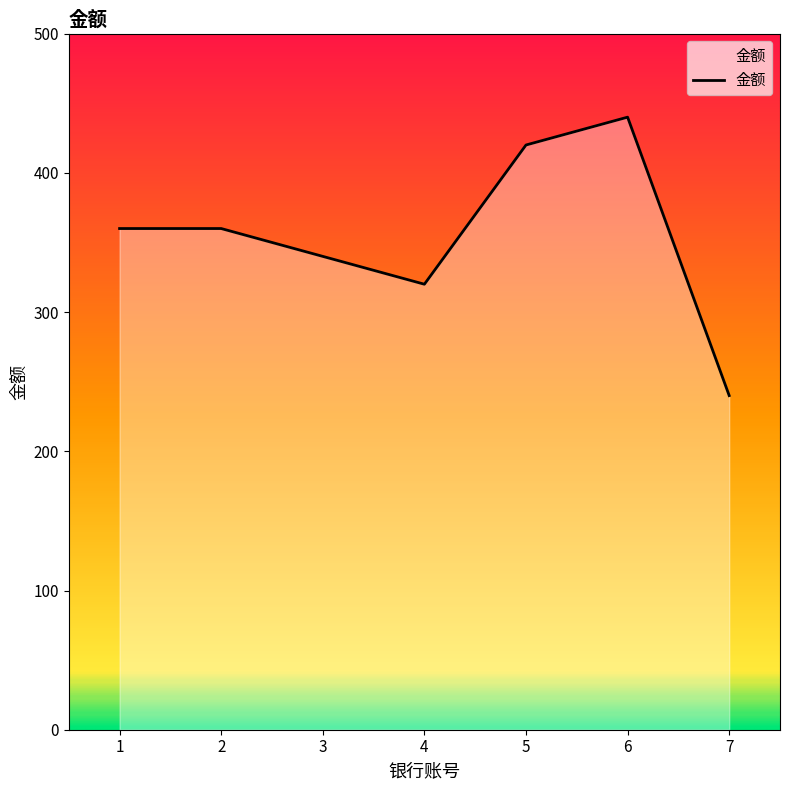

What is the difference between the maximum and minimum values?

200